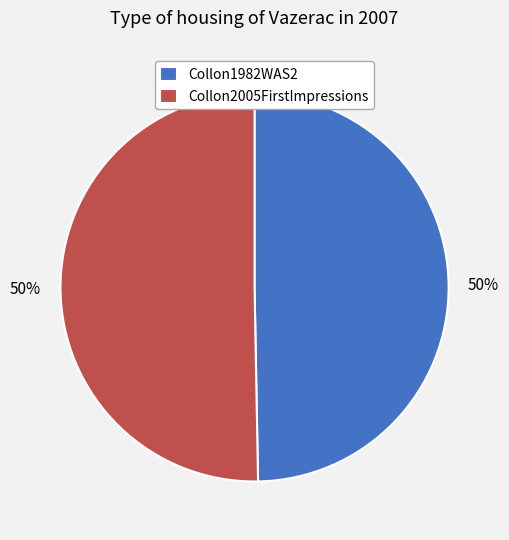

What is the ratio of the value at Collon1982WAS2 to the value at Collon2005FirstImpressions?

1.0